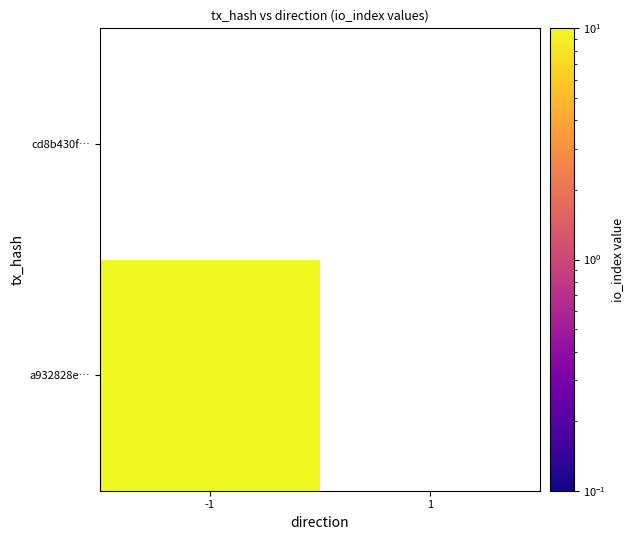

Which category has the lowest value across all series?

1